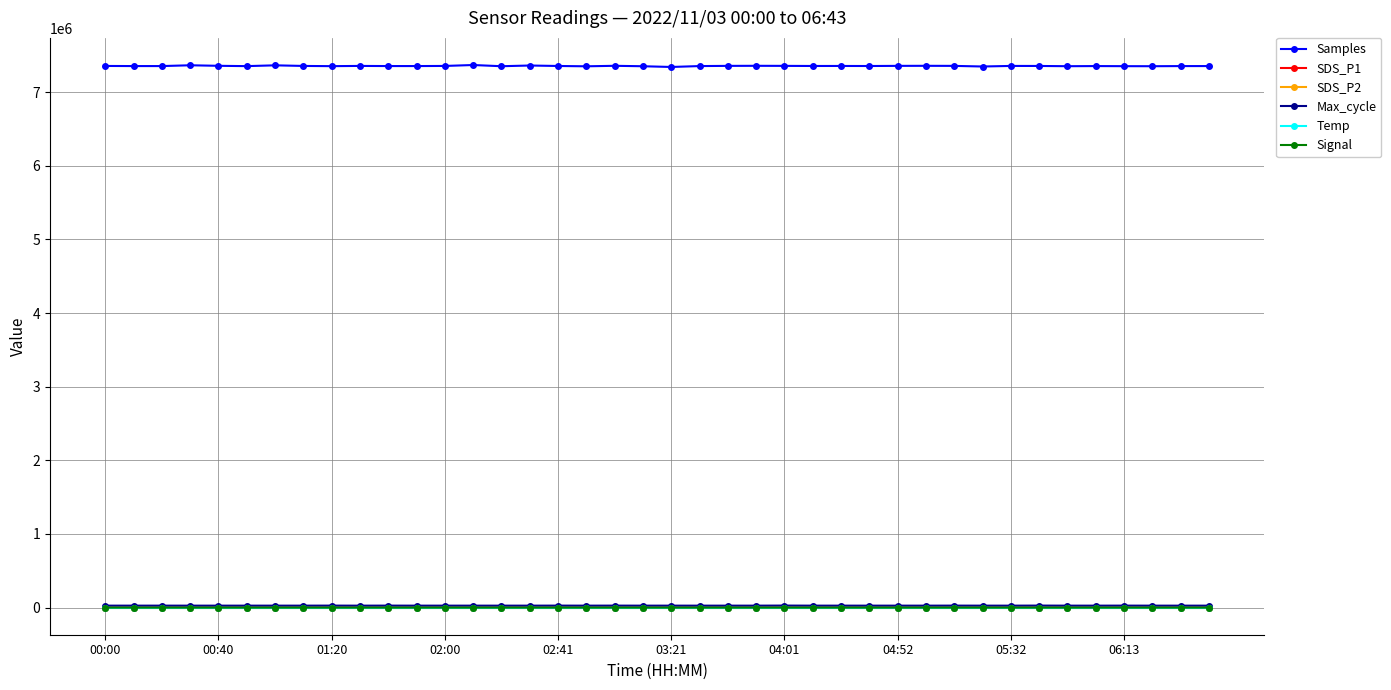

What is the value of the Max_cycle point at the 26th from the left?

26356.0